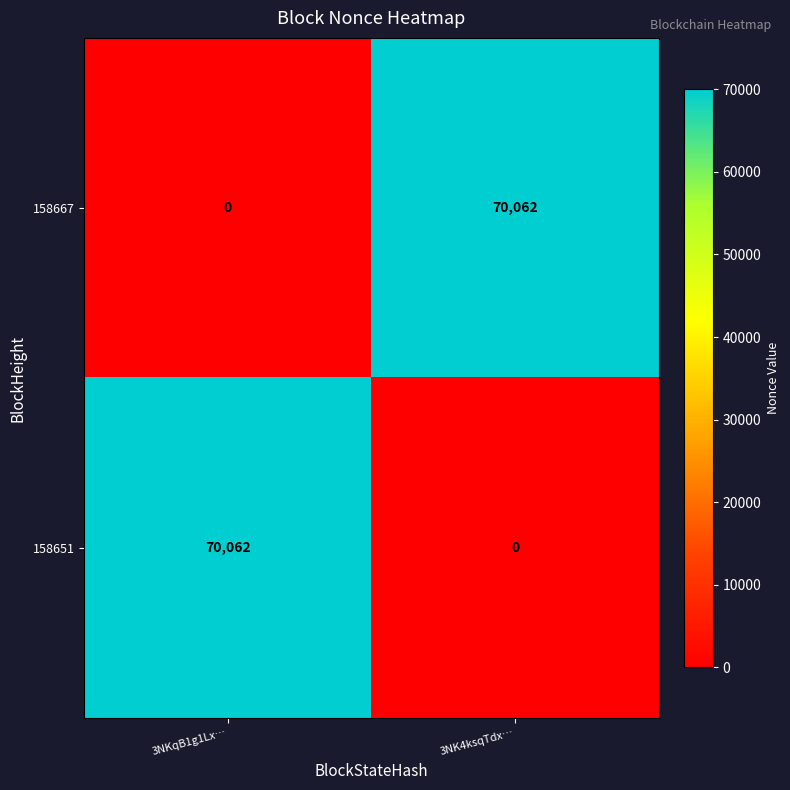

What is the total value across all series at 3NKqB1g1Lx…?

70062